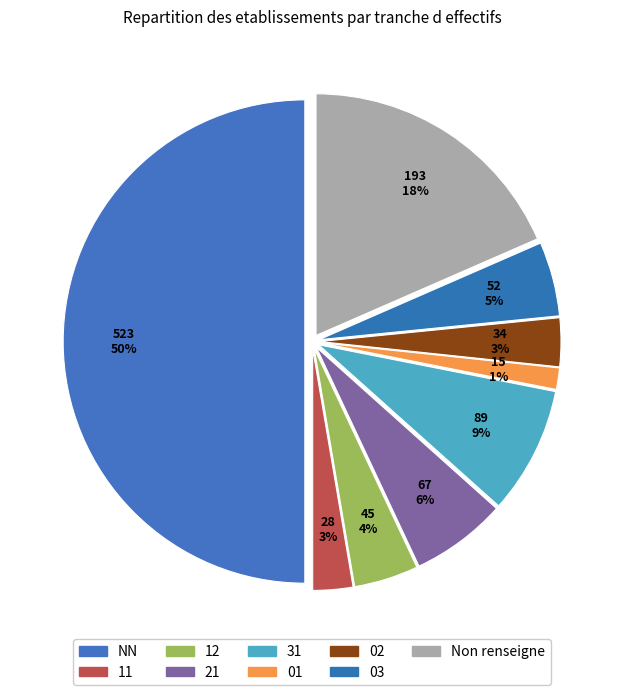

How many slices are in this pie chart?

9